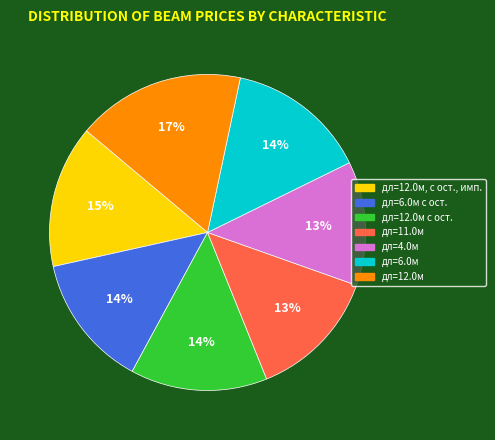

To the nearest percent, what is the average slice percentage?

14%